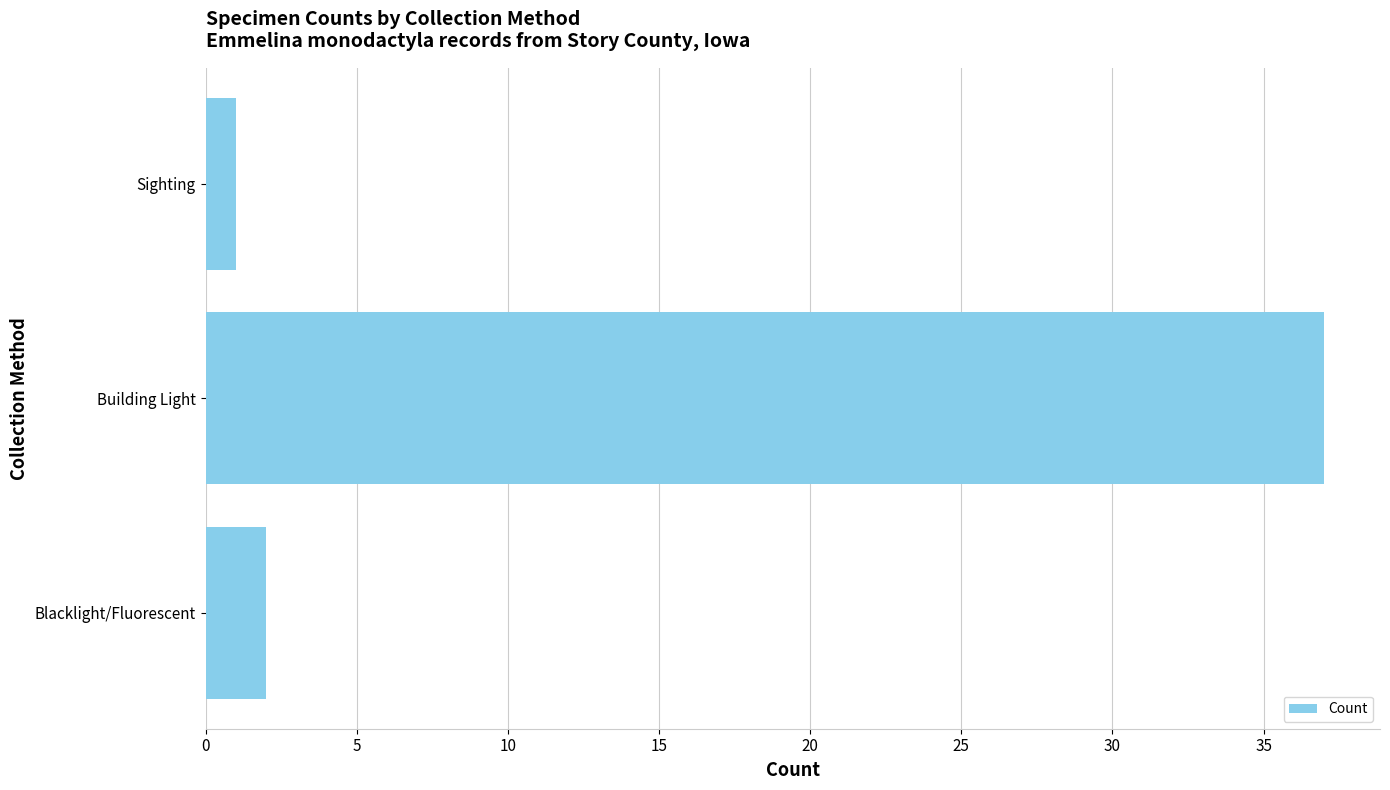

Does the chart contain stacked bars?

No